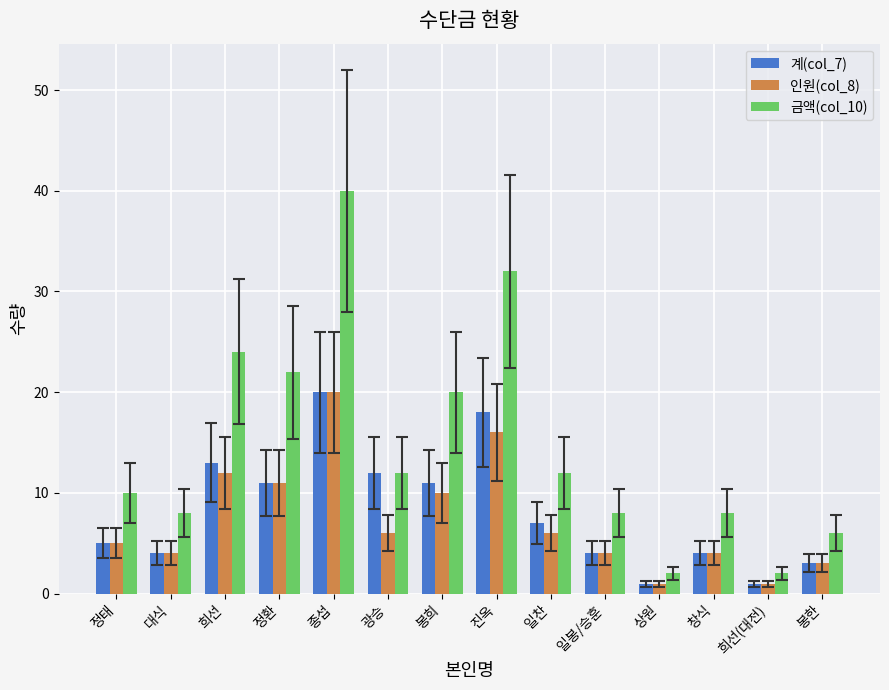

Reading left to right, what are all the values shown in this chart?

계(col_7): 정태=5	대식=4	희선=13	정환=11	종섭=20	광승=12	봉희=11	진옥=18	일찬=7	일봉/승훈=4	상원=1	창식=4	희선(대전)=1	봉한=3
인원(col_8): 정태=5	대식=4	희선=12	정환=11	종섭=20	광승=6	봉희=10	진옥=16	일찬=6	일봉/승훈=4	상원=1	창식=4	희선(대전)=1	봉한=3
금액(col_10): 정태=10	대식=8	희선=24	정환=22	종섭=40	광승=12	봉희=20	진옥=32	일찬=12	일봉/승훈=8	상원=2	창식=8	희선(대전)=2	봉한=6